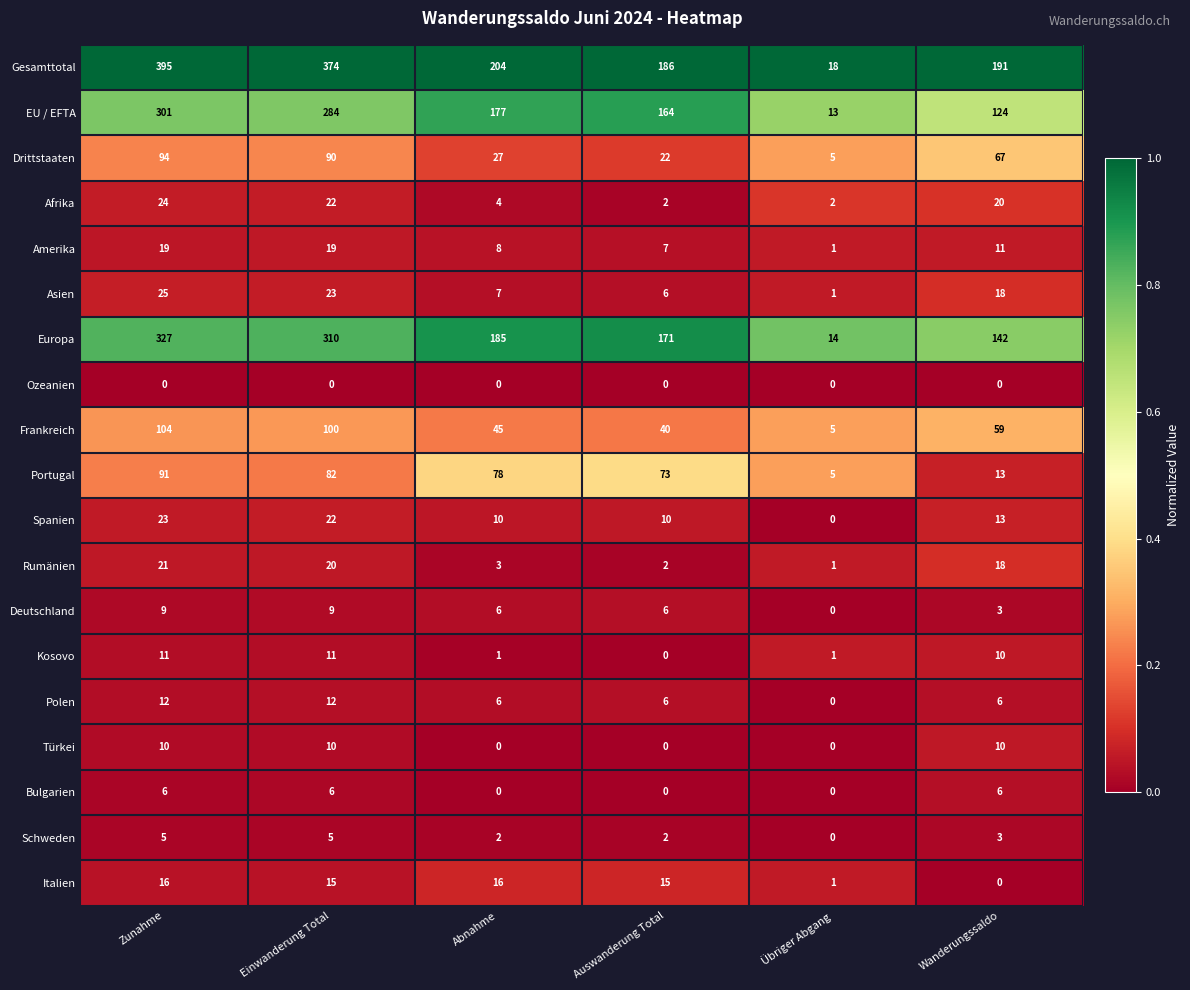

What is the maximum value shown in the chart?

395